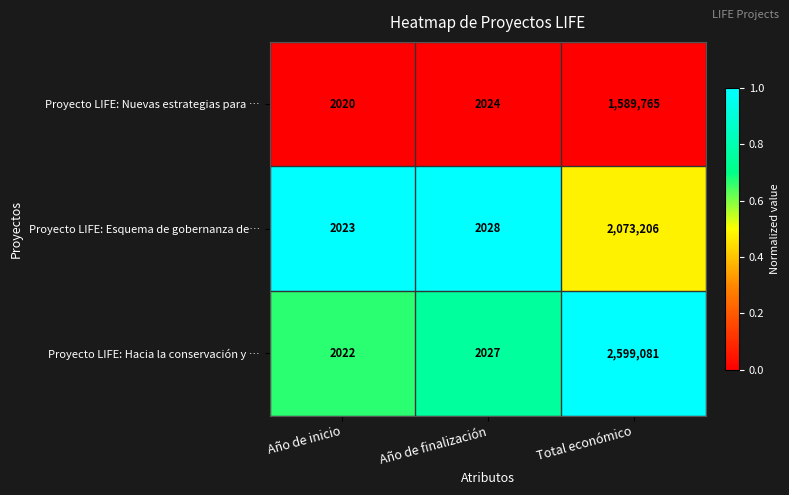

What is the sum of the Proyecto LIFE: Hacia la conservación y … values at Año de inicio and Año de finalización?

4049